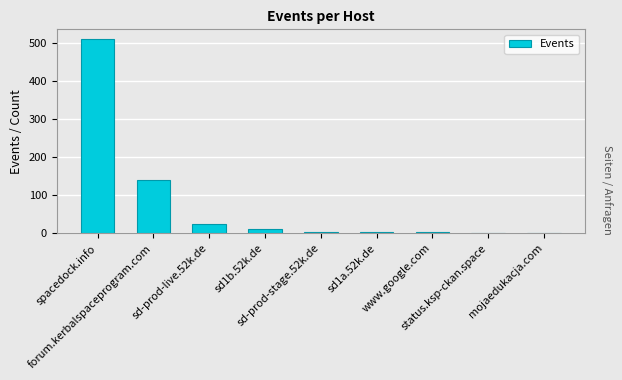

What is the greatest value displayed?

510